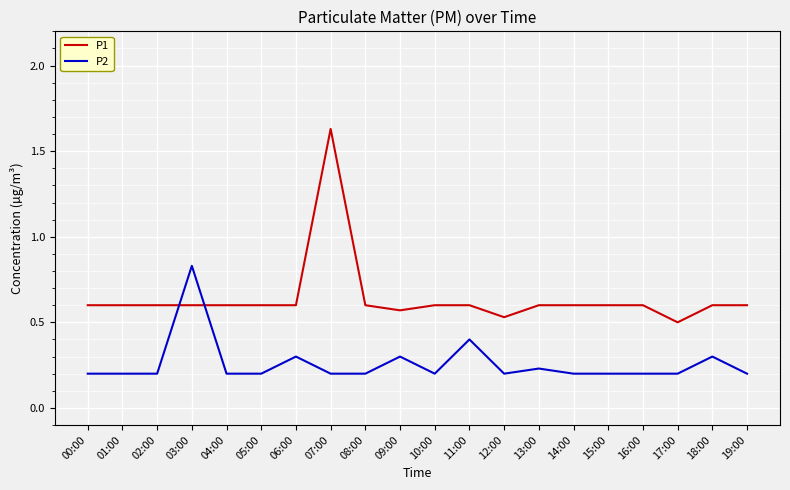

What is the sum of the P2 values at 08:00 and 19:00?

0.4